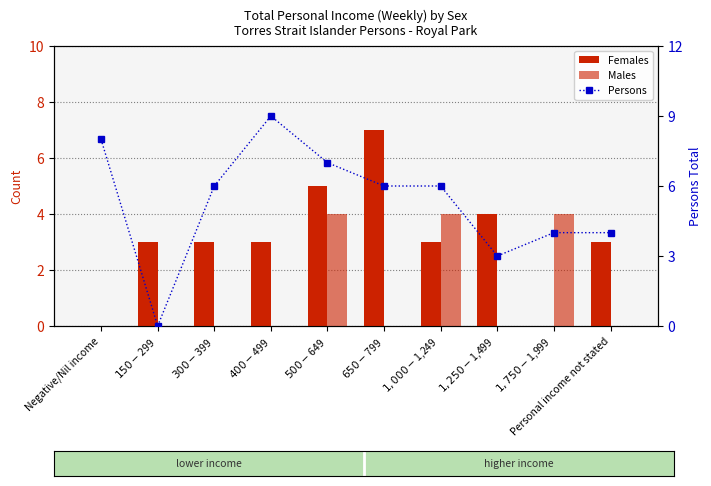

What is the value of the Males bar at the 9th from the left?

4